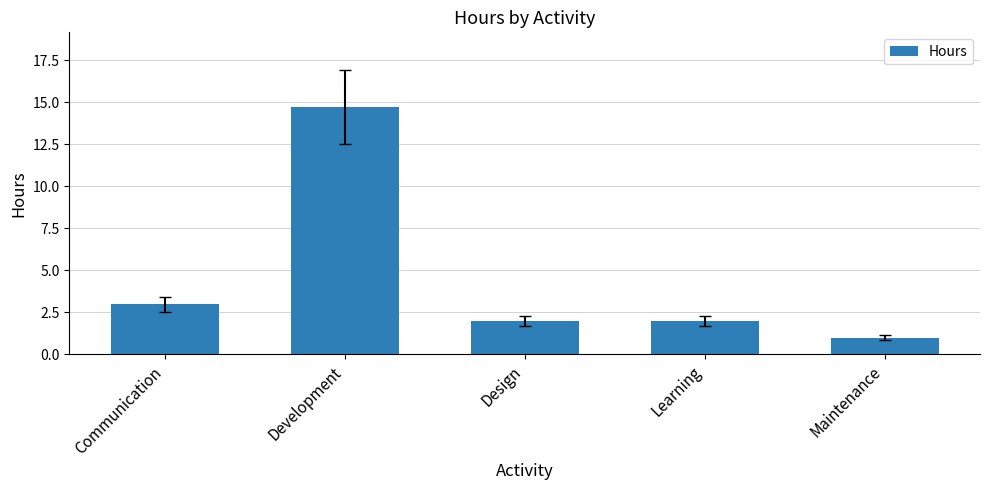

What is the value of the 2nd bar from the left?

14.8